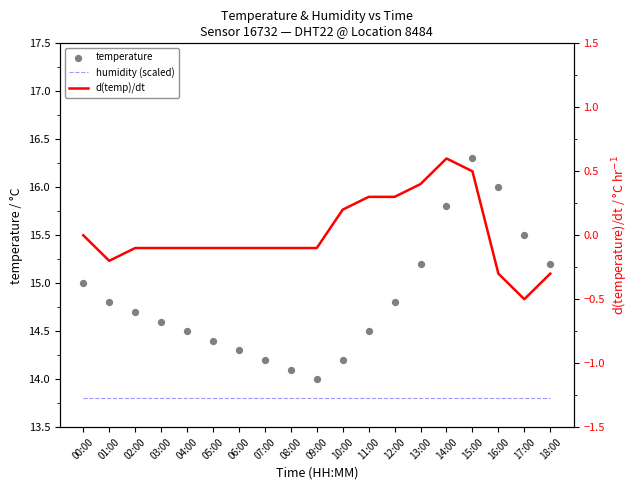

Which series contains the lowest Y value?

d(temp)/dt